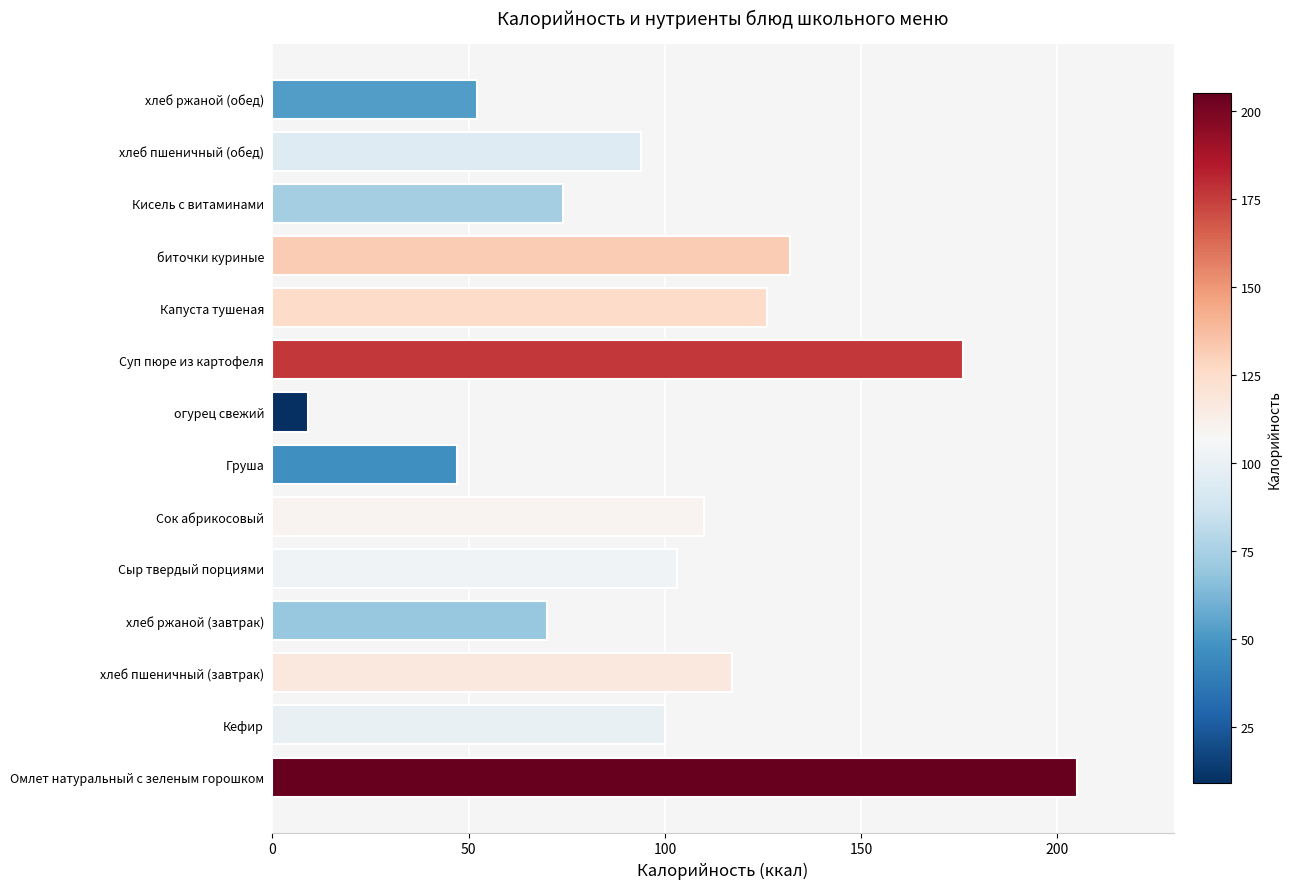

Which label corresponds to the smallest value in the chart?

огурец свежий